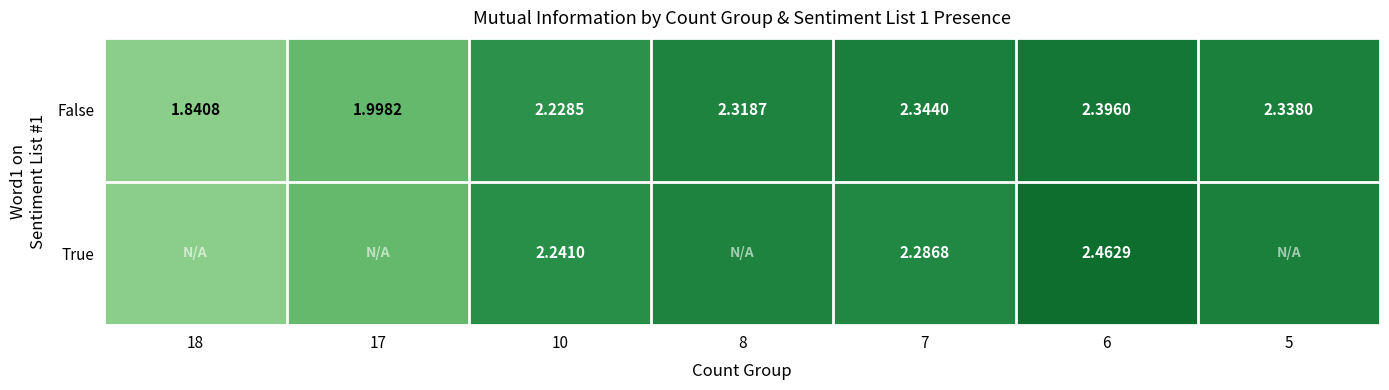

Which series changed the most between 10 and 6?

True